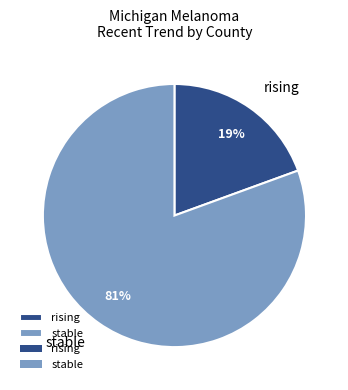

Which slice is the smallest?

rising